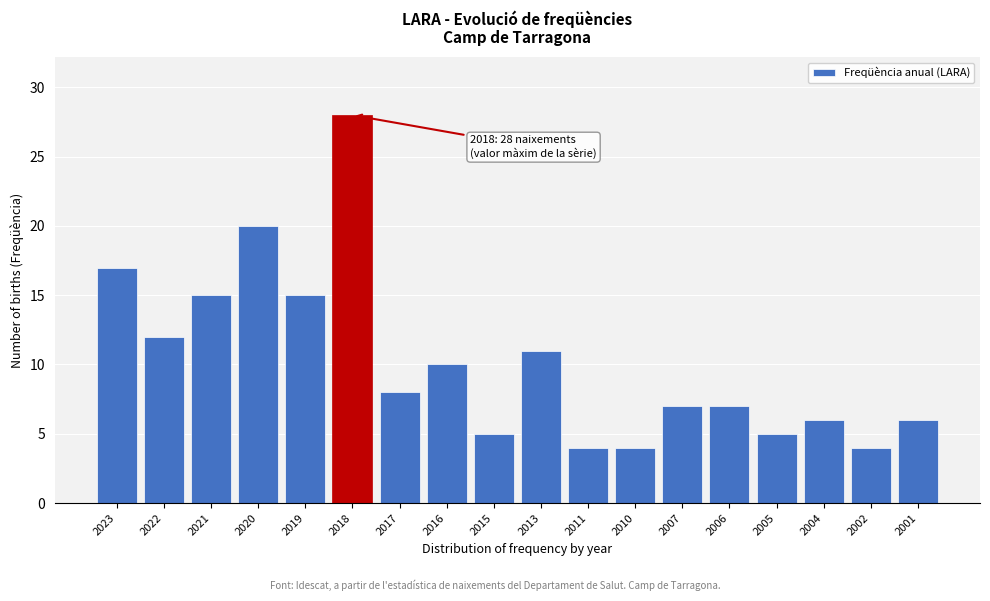

Reading left to right, transcribe all the data shown in this chart.

17	12	15	20	15	28	8	10	5	11	4	4	7	7	5	6	4	6